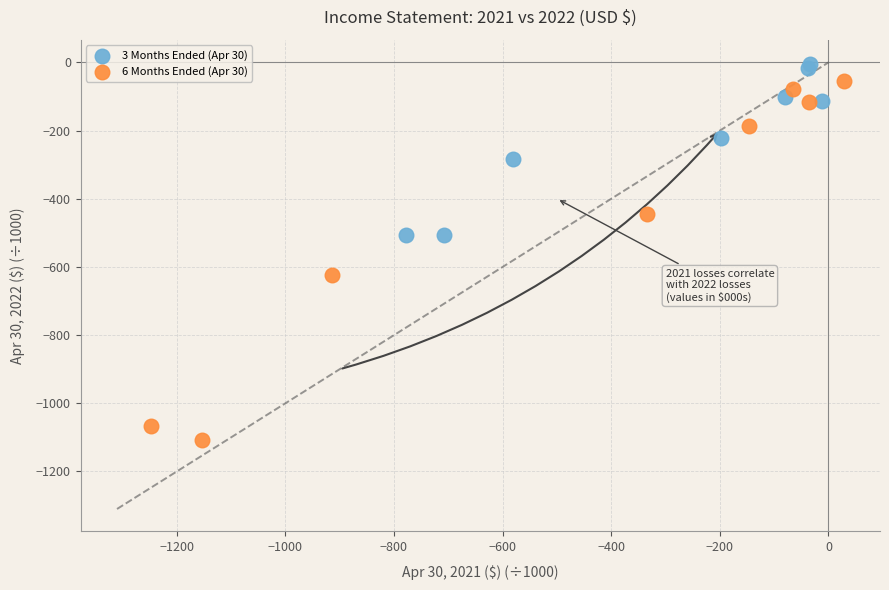

Which series reaches the minimum Y coordinate?

6 Months Ended (Apr 30)